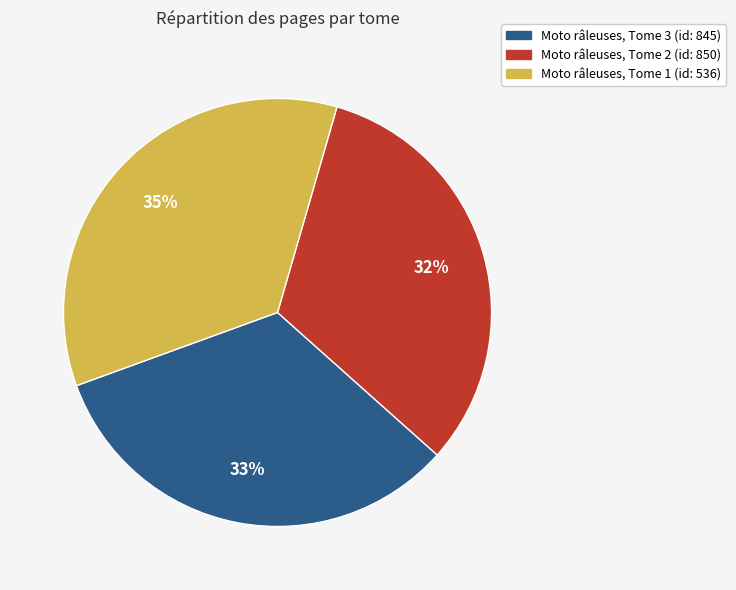

To the nearest percent, what is the difference between the largest and smallest slice percentages?

3%